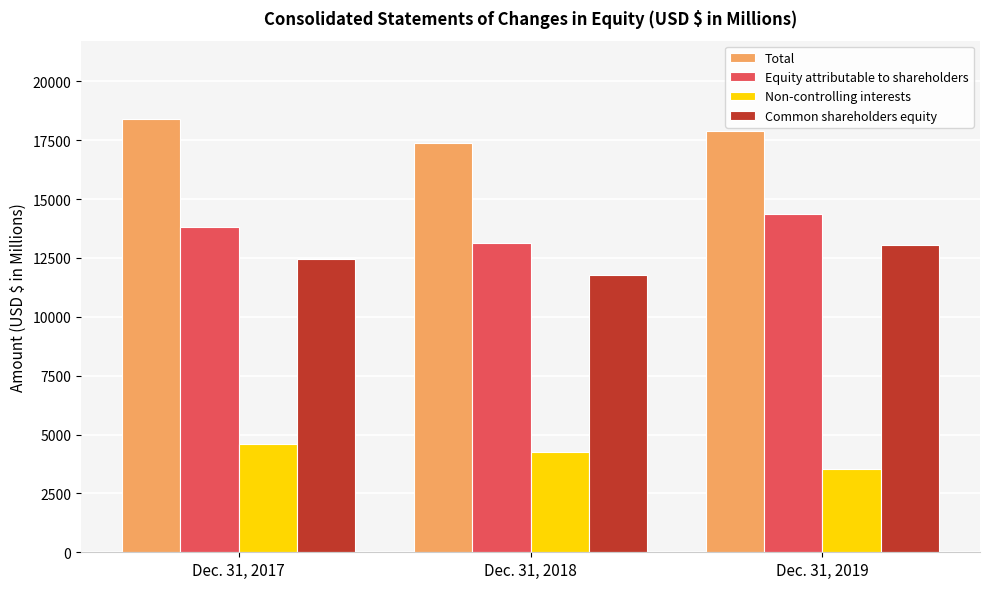

Which series has the largest total across all categories?

Total